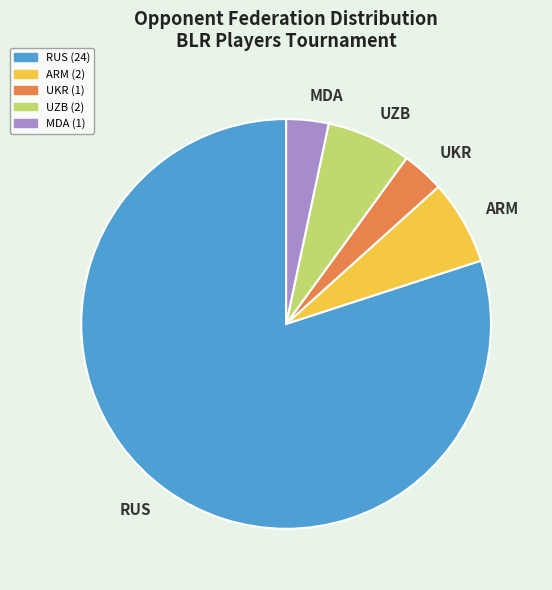

What is the largest slice in the pie chart?

RUS